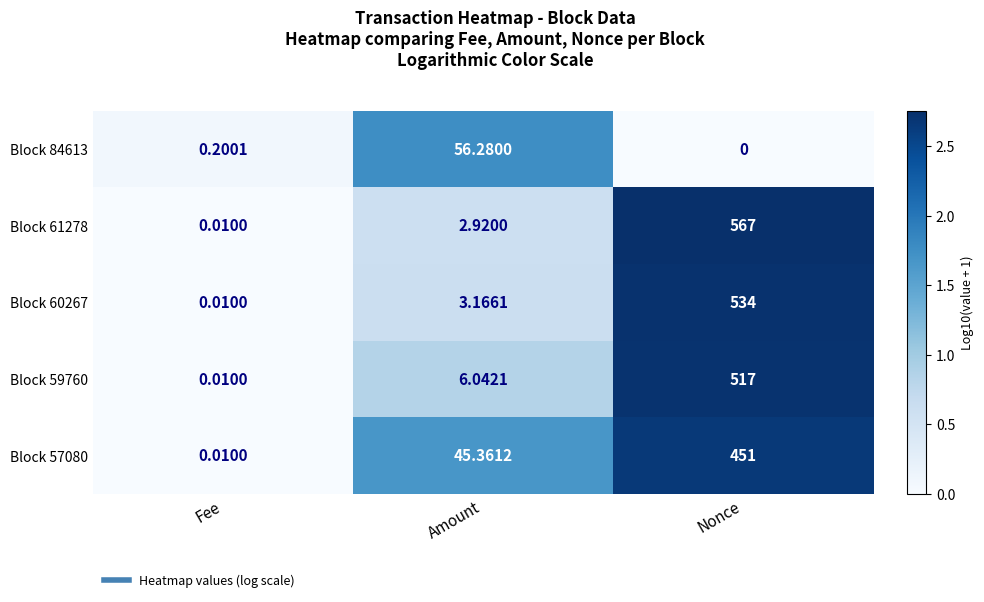

Where does the Block 61278 series first go above 2?

Amount